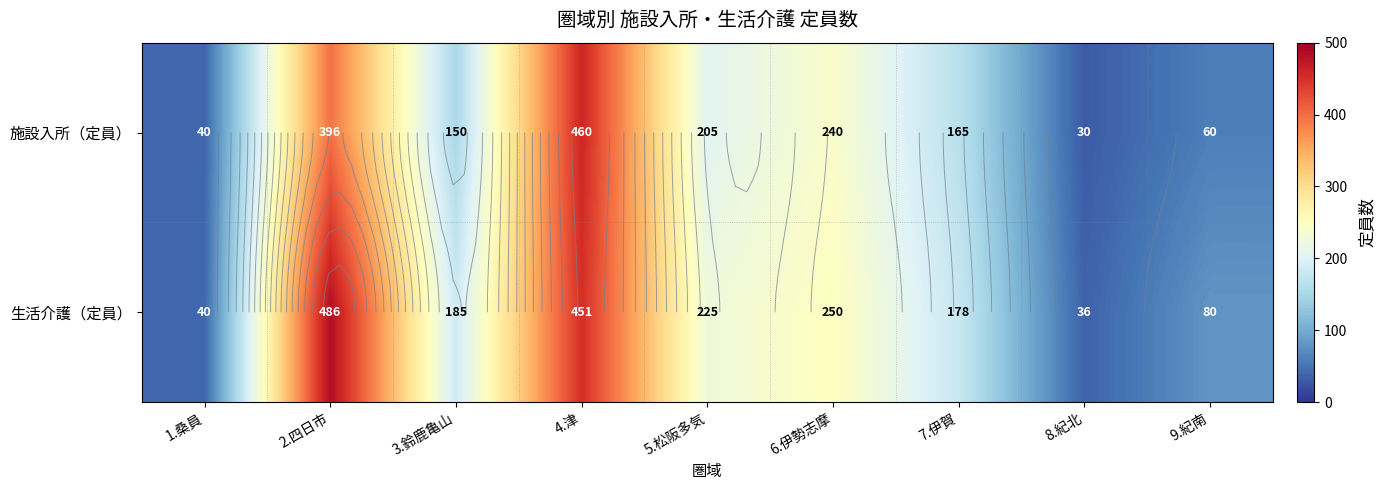

The value of 施設入所（定員） at 9.紀南 is 60. True or false?

True